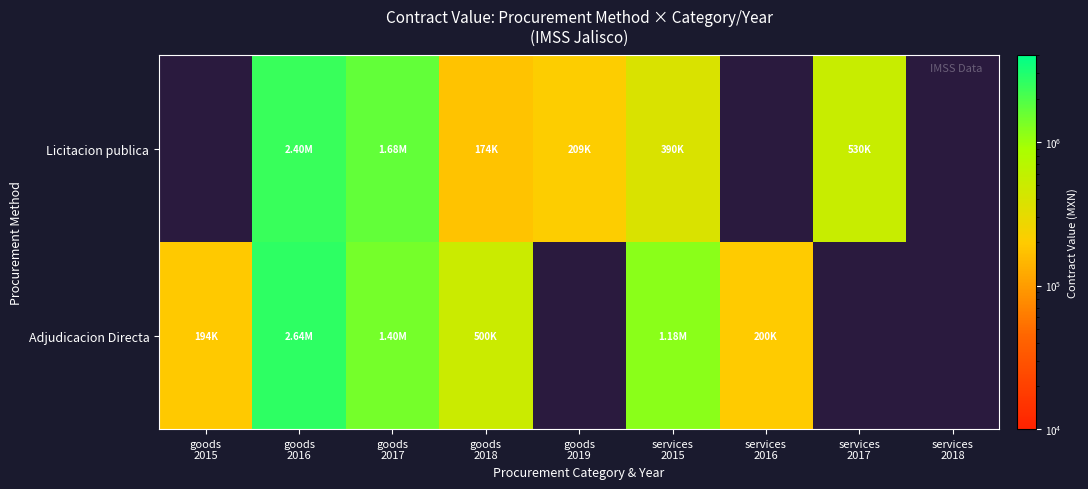

Between goods 2016 and goods 2017, which series saw the biggest shift?

Adjudicacion Directa